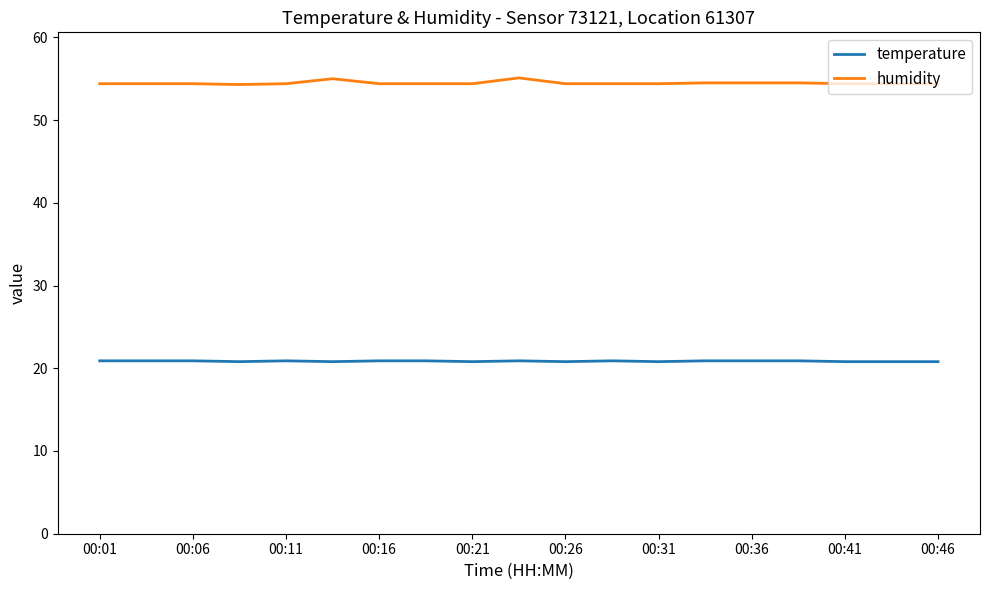

True or false: humidity and temperature intersect in this chart.

False